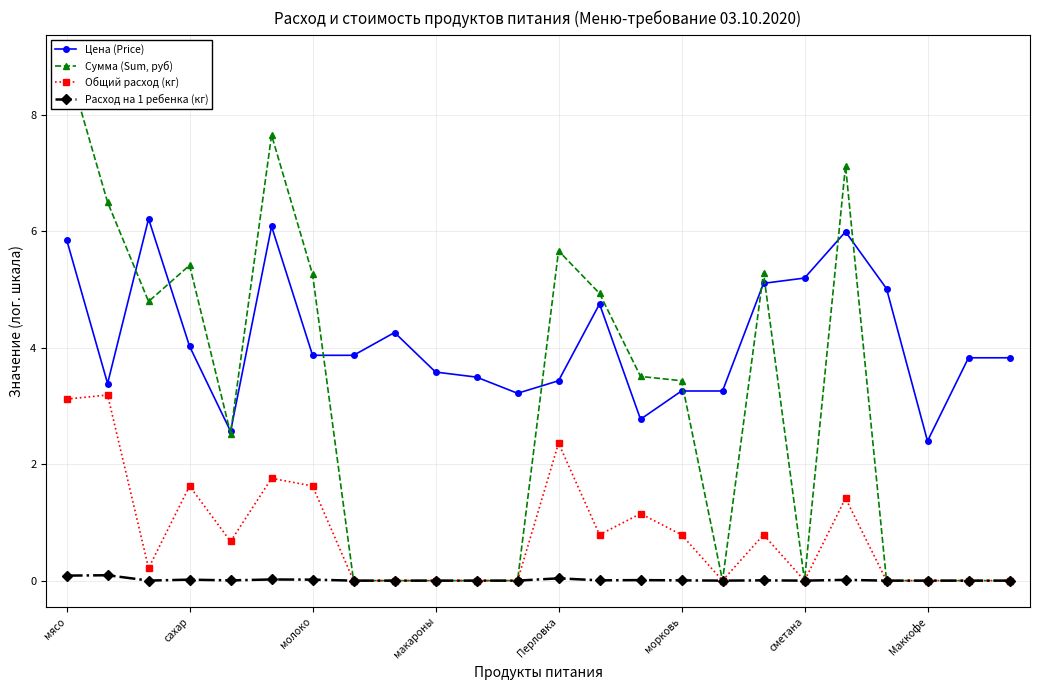

What is the difference between the highest and lowest values at 14?

3.5